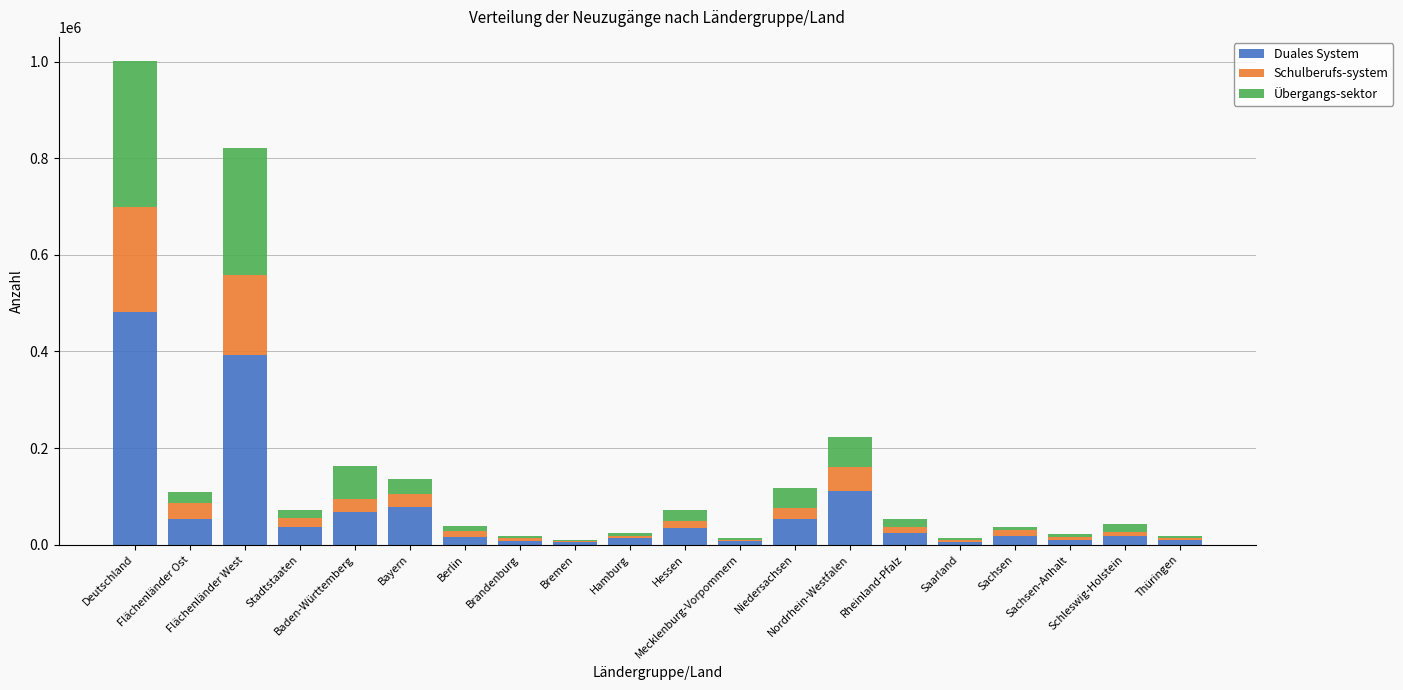

What are all the series names shown in the legend?

Duales System, Schulberufs-system, Übergangs-sektor